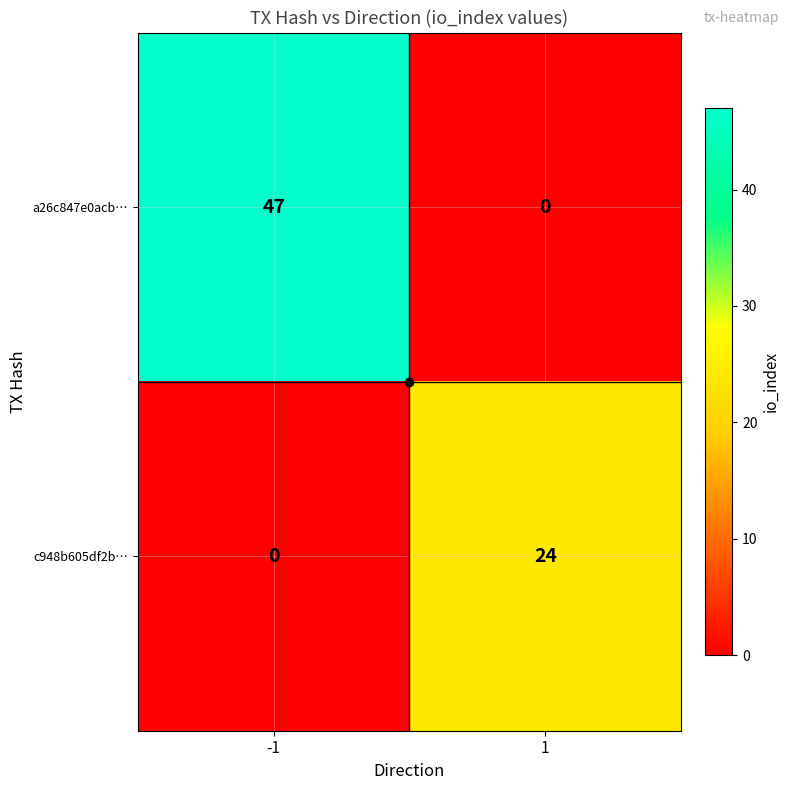

List the labels in order of c948b605df2b… value, largest first.

1, -1